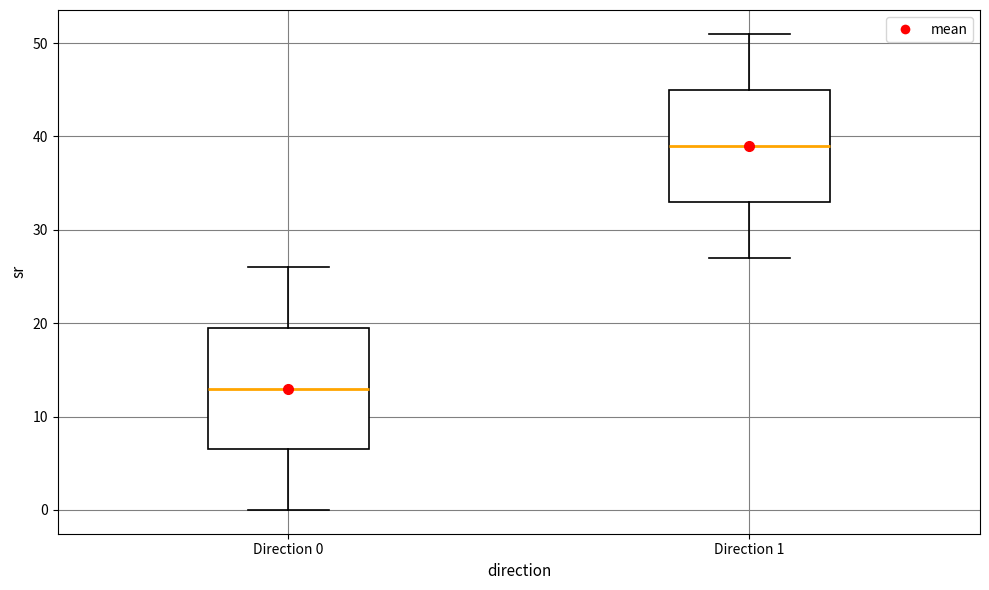

Which box is the tallest, from its lower edge to its upper edge?

Direction 0